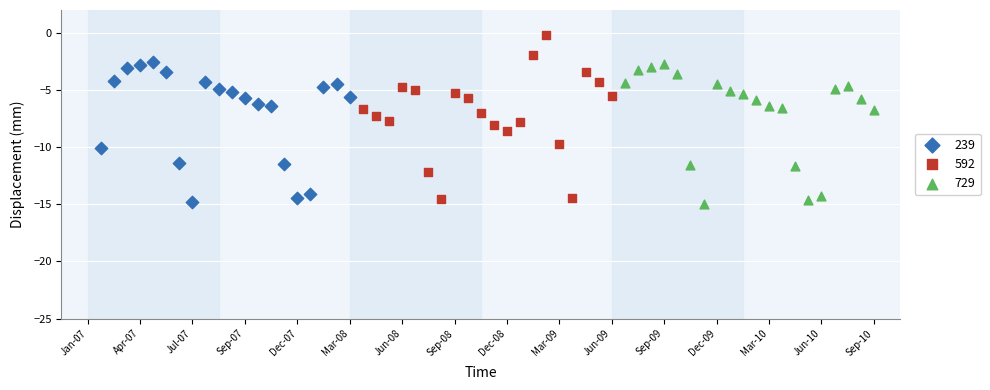

Which series has the widest spread of Y values?

592